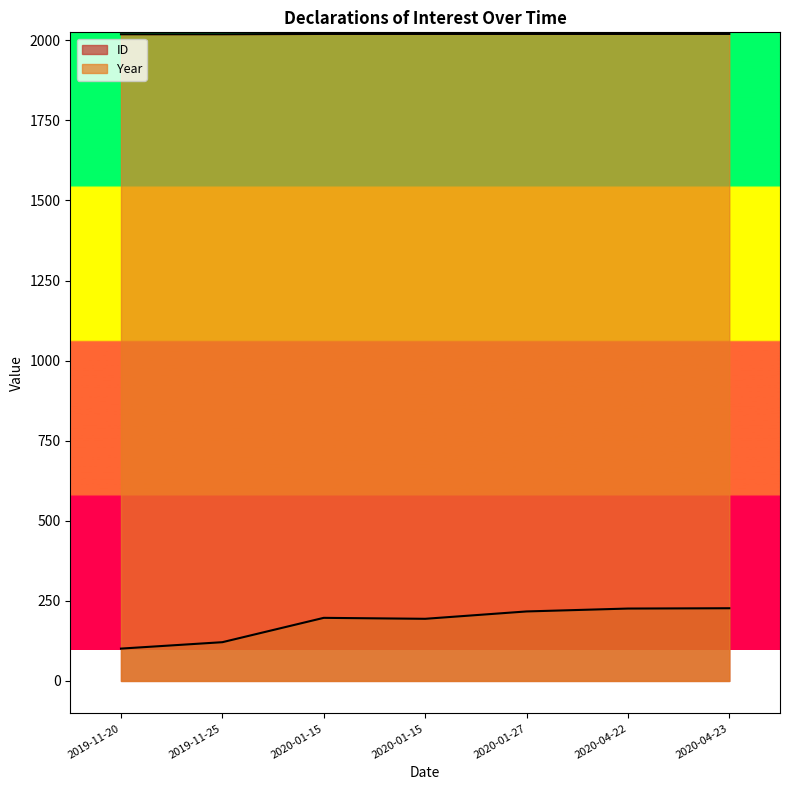

What is the difference between the maximum and second lowest values in the Year series?

1